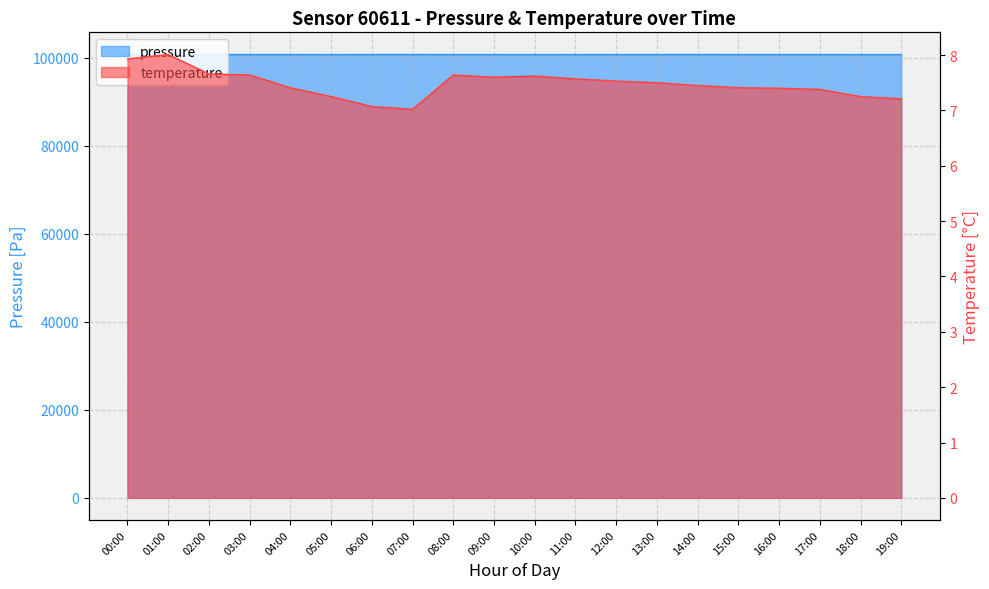

At which label does pressure first exceed 100777?

03:00